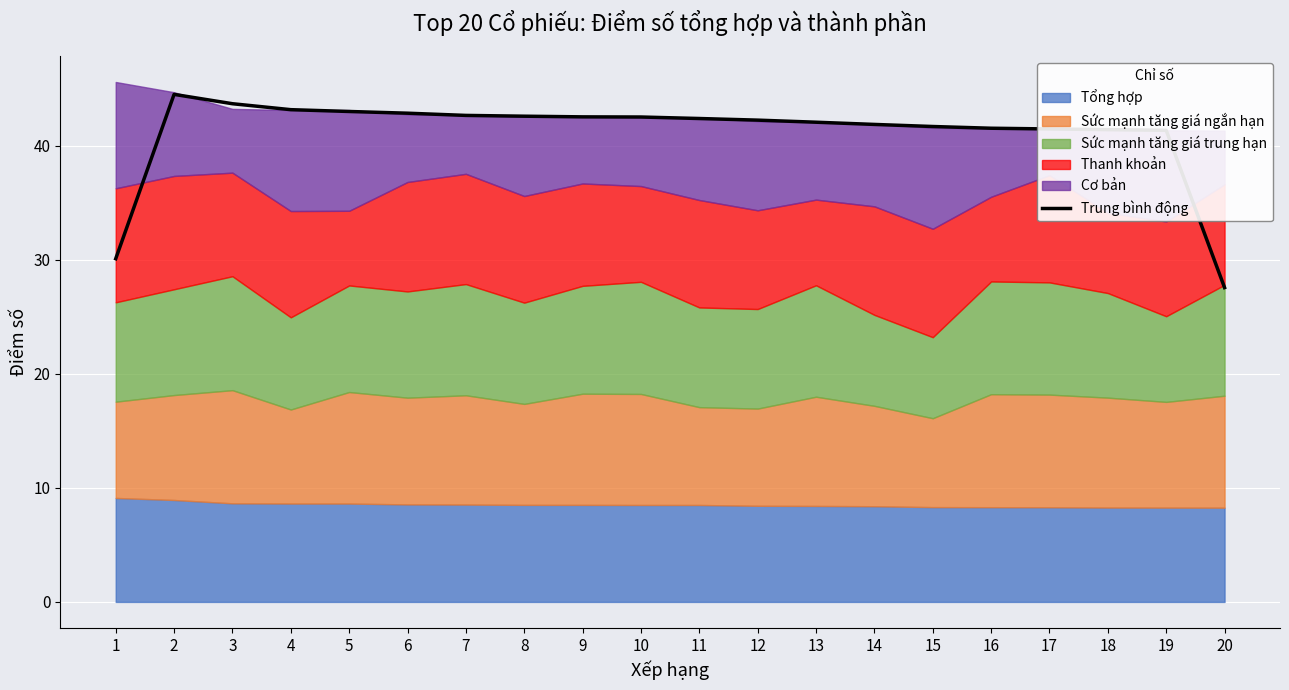

What is the sum of all values?

820.8